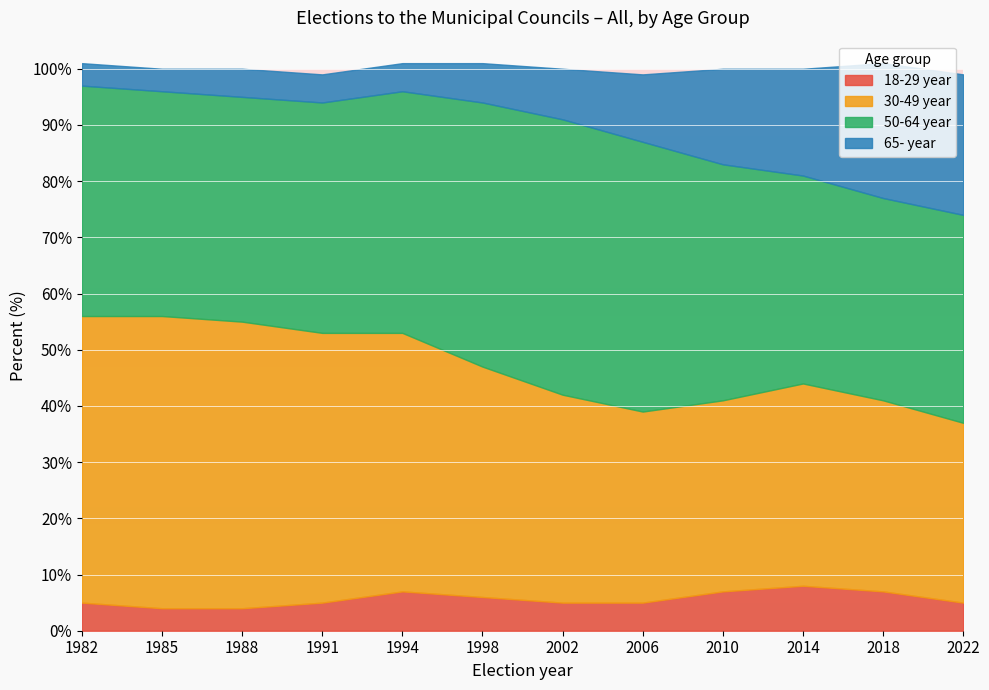

The 18-29 year series shows 5 at 2006. True or false?

True